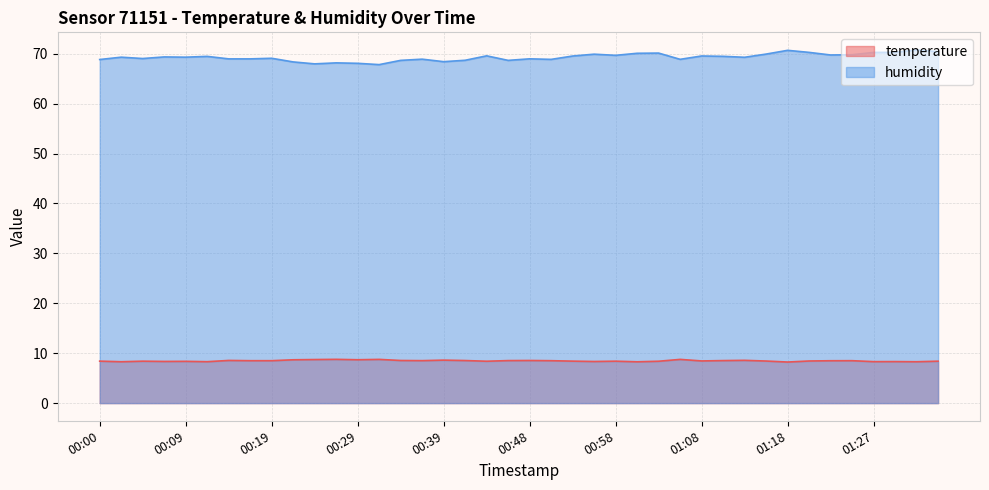

What is the difference between the highest and lowest values at 00:44?

61.2